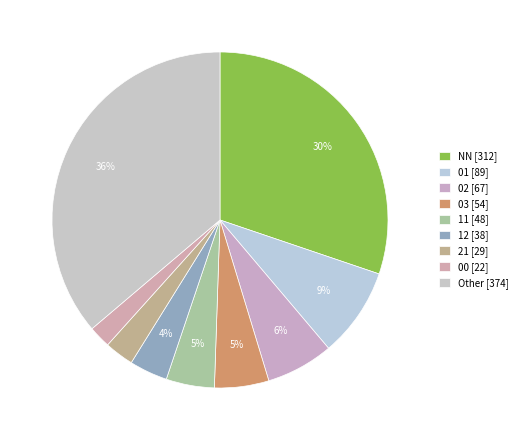

Count the number of slices in the pie.

9